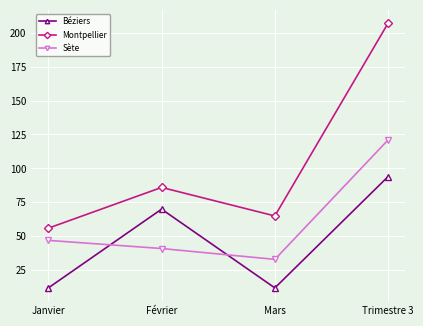

At which category does Montpellier reach its first local valley?

Mars